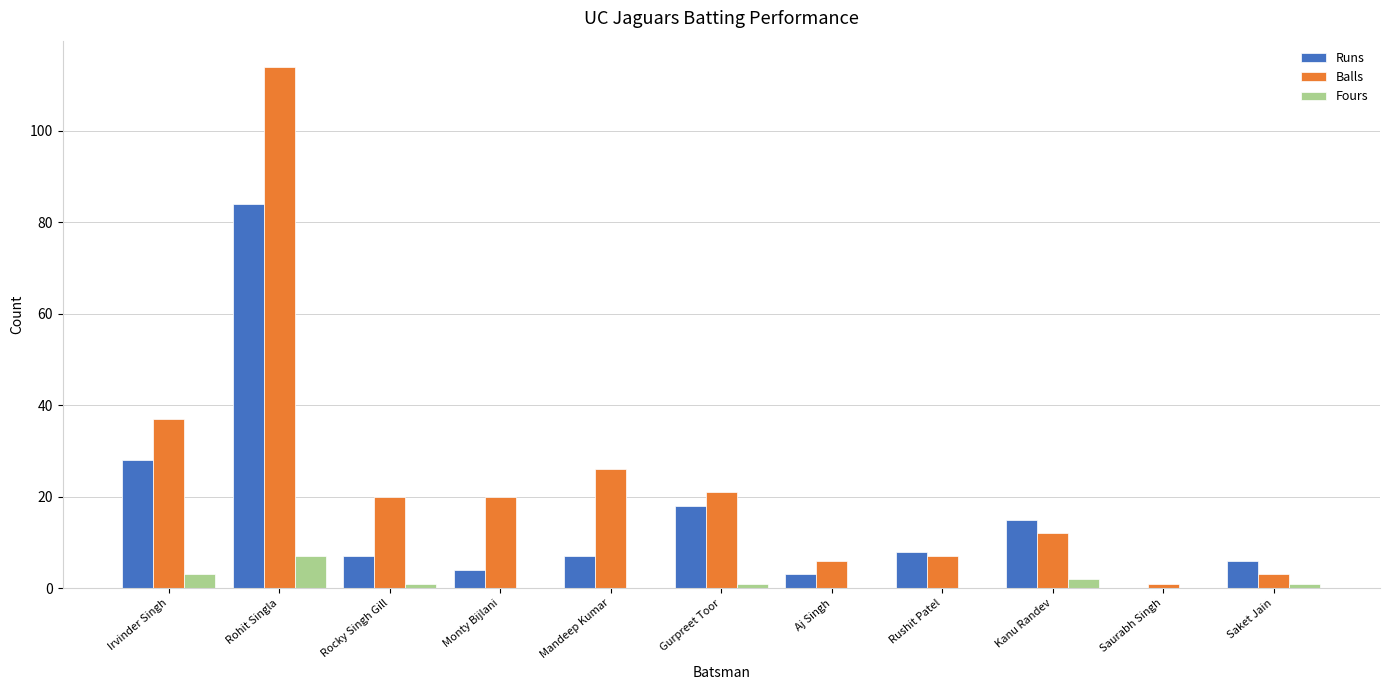

Does the chart contain stacked bars?

No